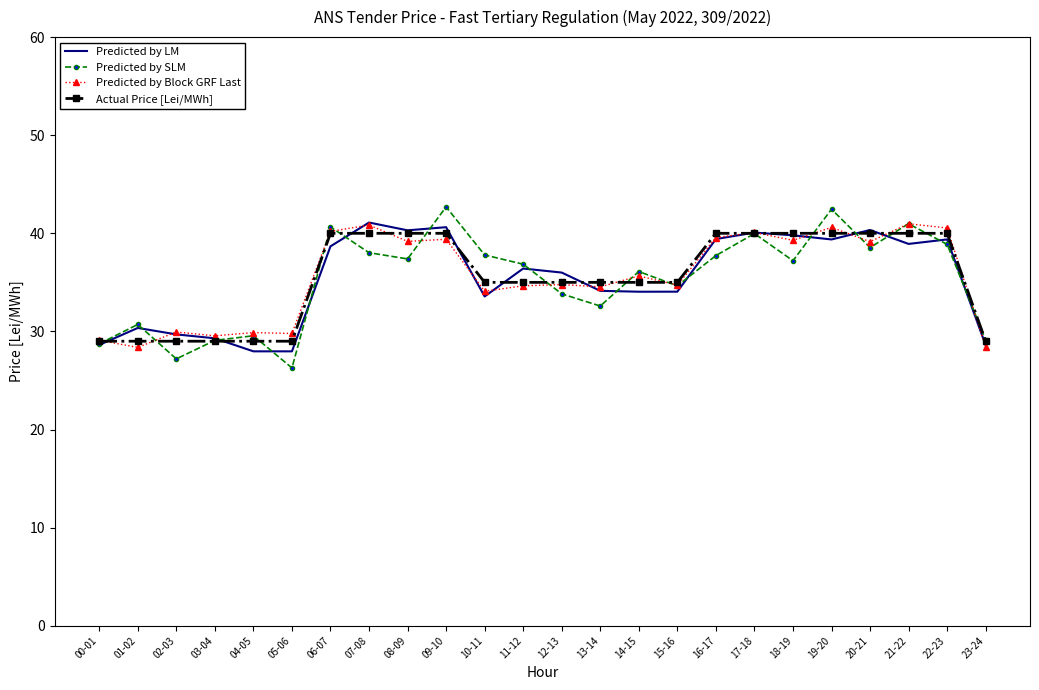

Which category has the lowest value in the Predicted by SLM series?

05-06